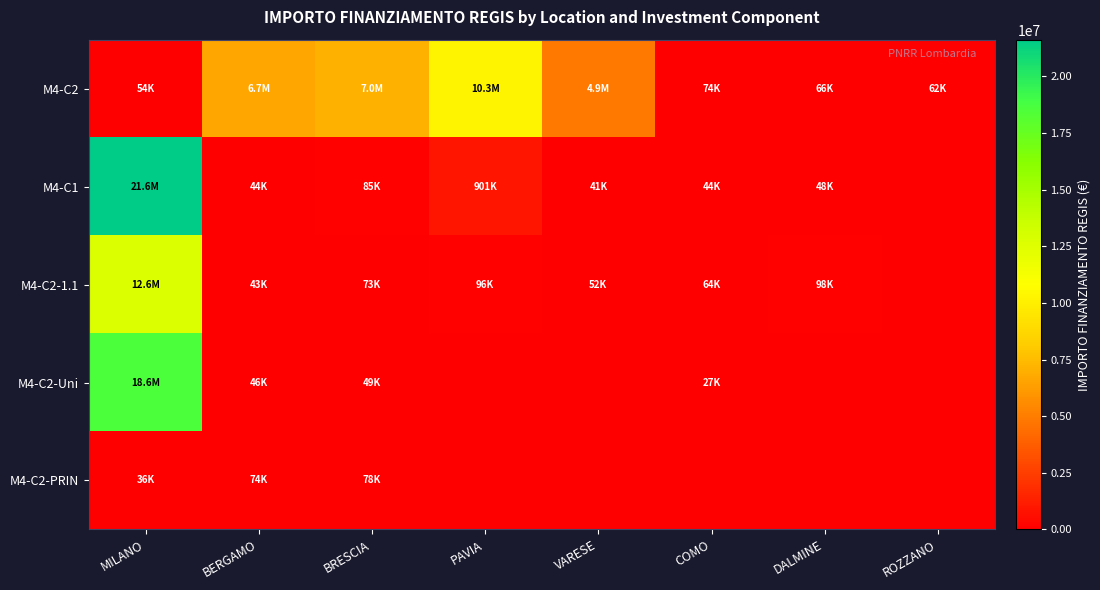

At how many categories does at least one series exceed 11813544?

1